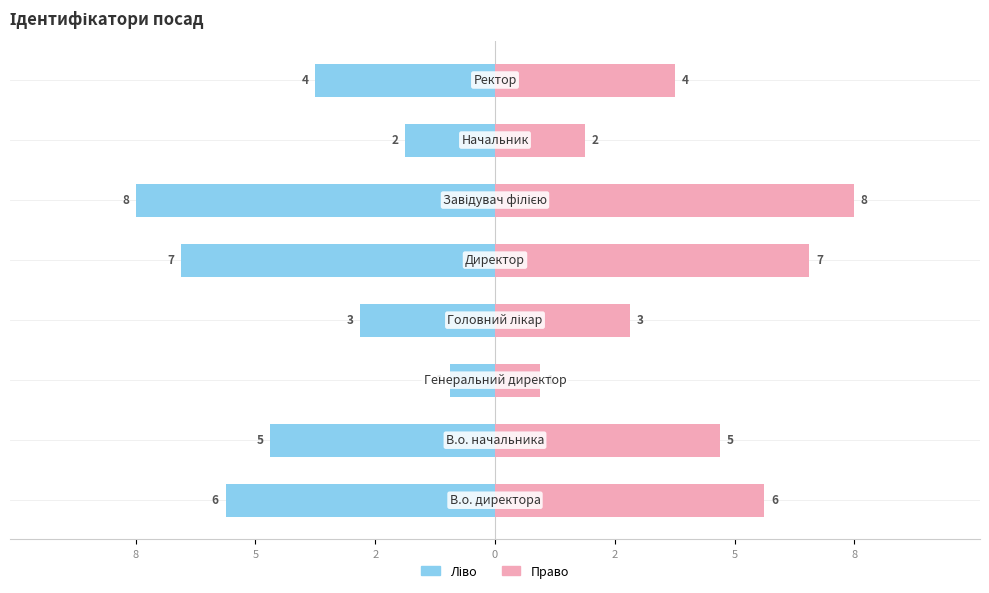

How many categories are shown in the chart?

8